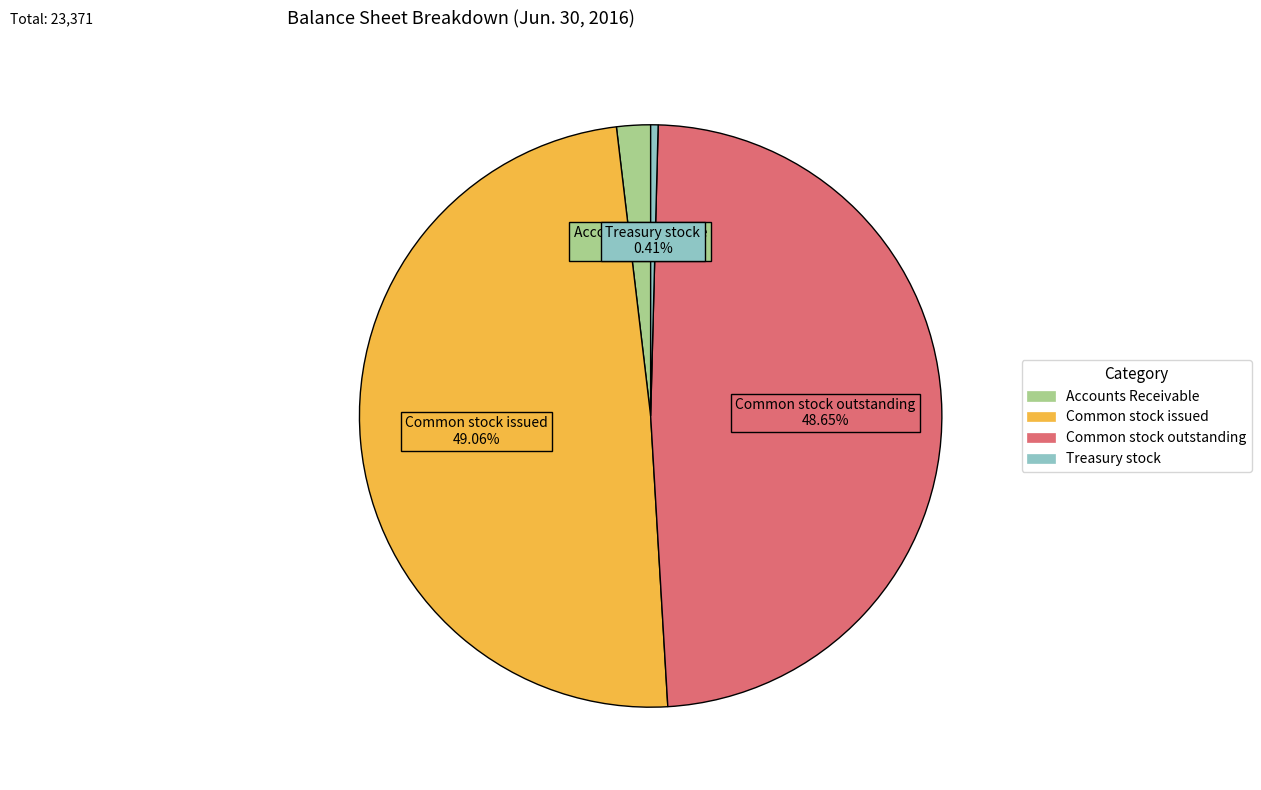

Which has a higher value, Accounts Receivable or Common stock issued?

Common stock issued